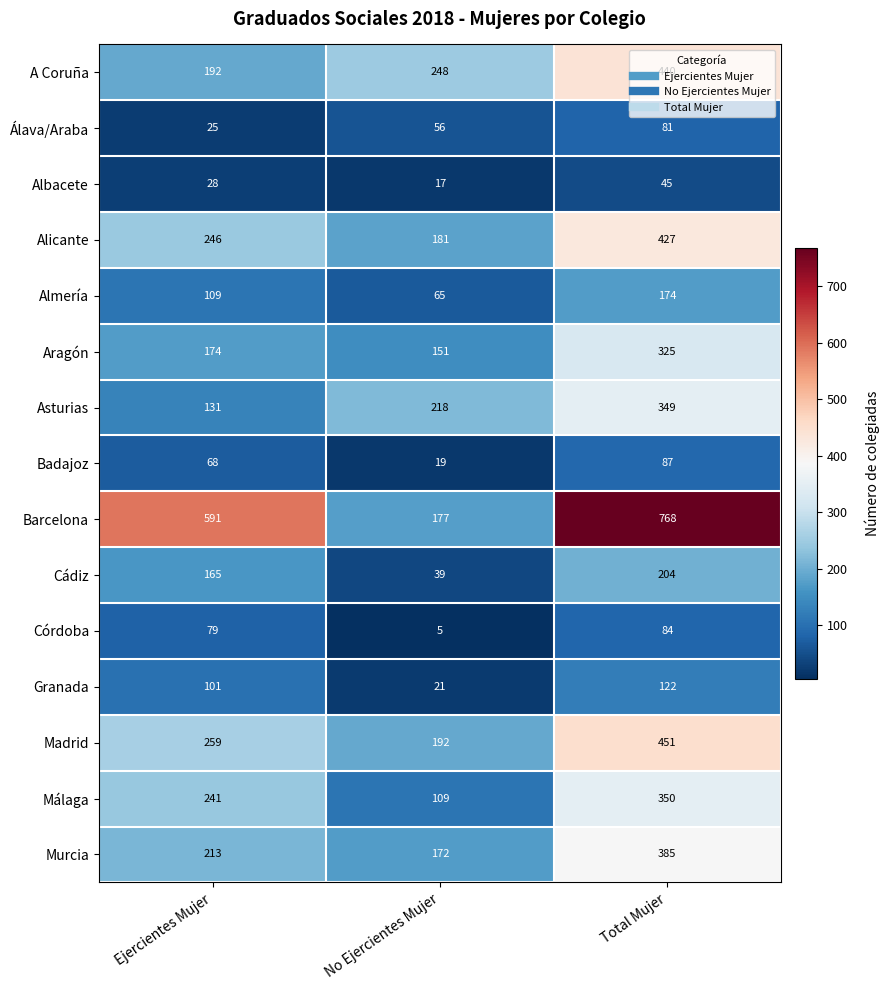

The value of Badajoz at Ejercientes Mujer is 118. True or false?

False